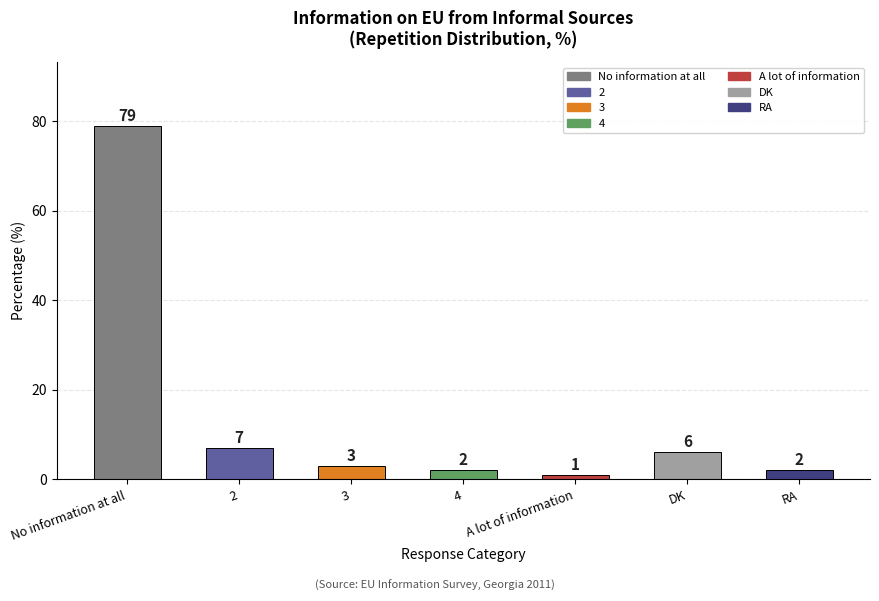

What is the difference between the values at DK and No information at all?

73